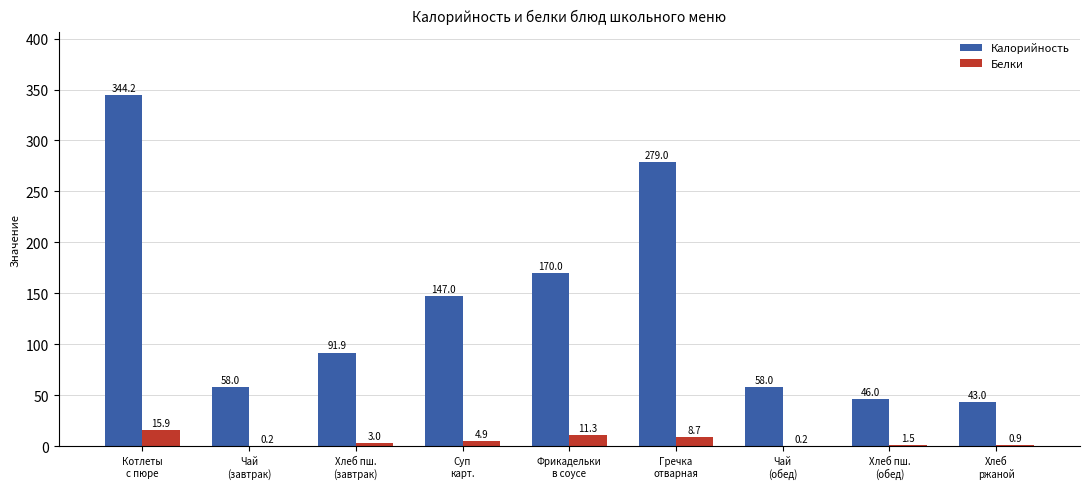

Which series has the largest total across all categories?

Калорийность